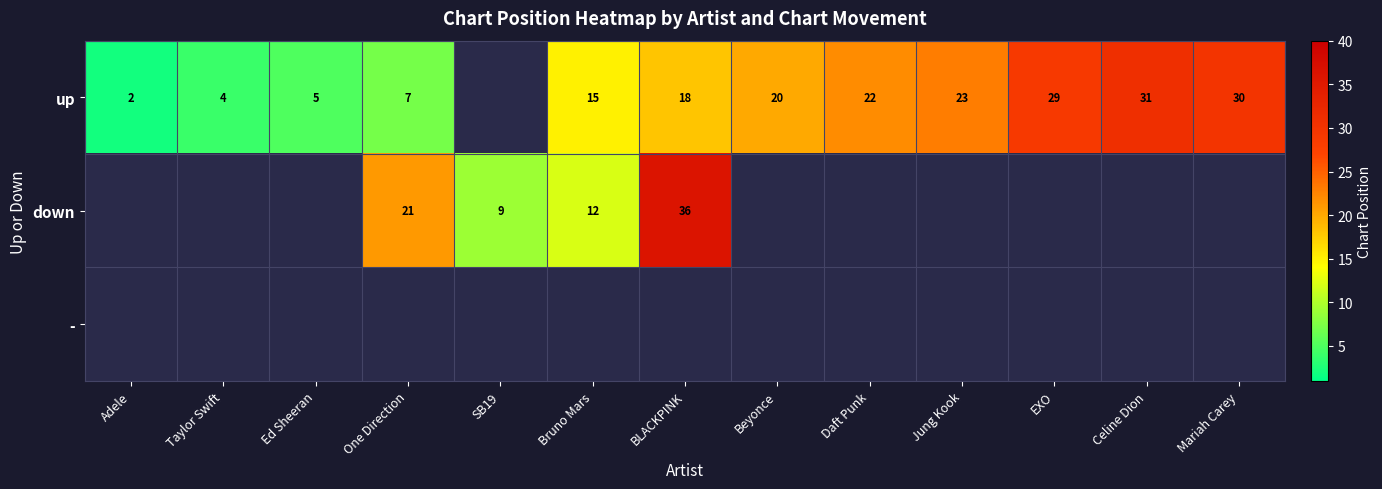

The value of up at Daft Punk is 11.8. True or false?

False